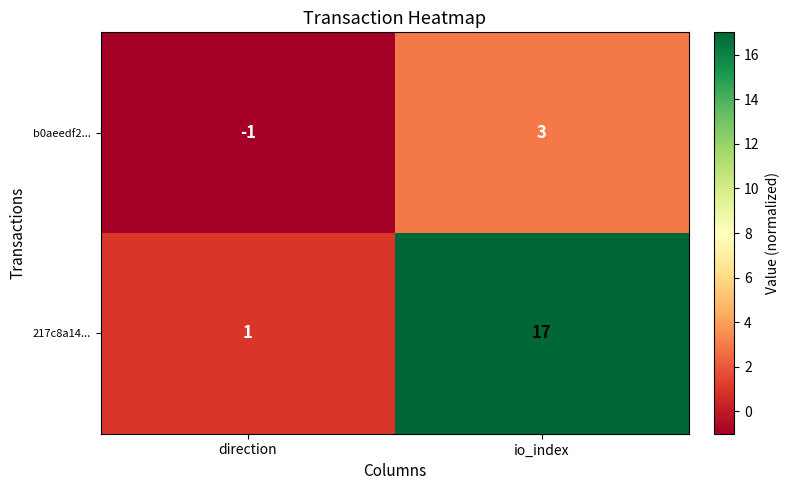

What is the difference between the maximum and minimum values in the 217c8a14... series?

16